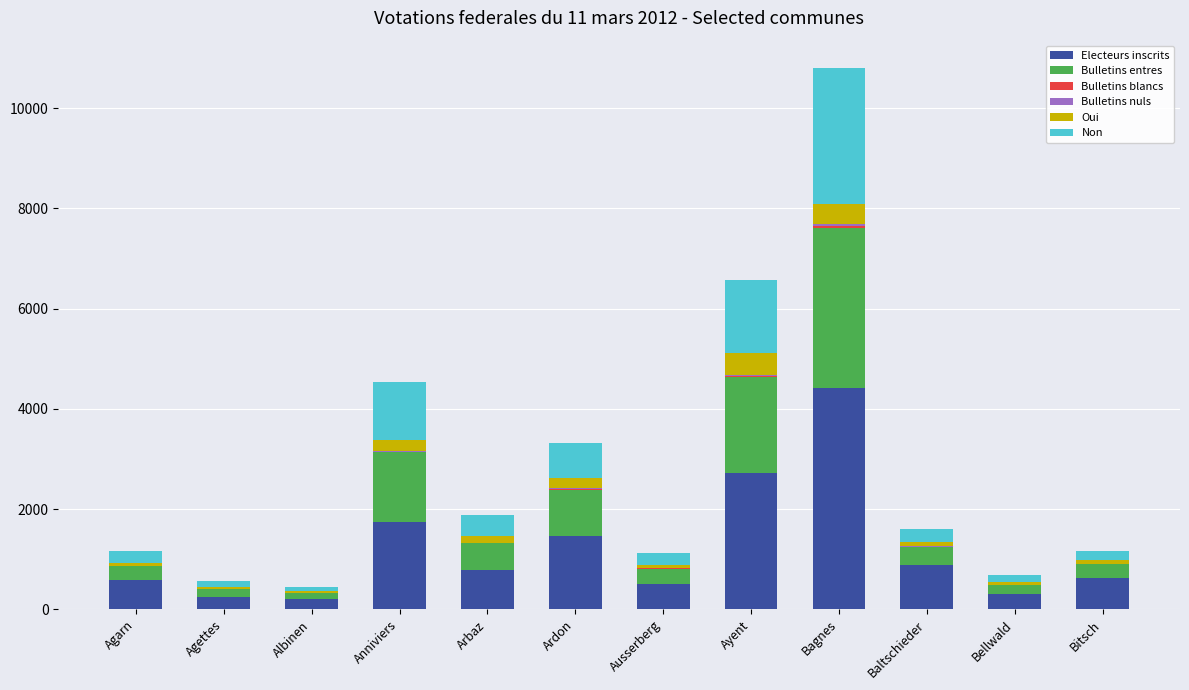

What is the highest value of the Electeurs inscrits series?

4427